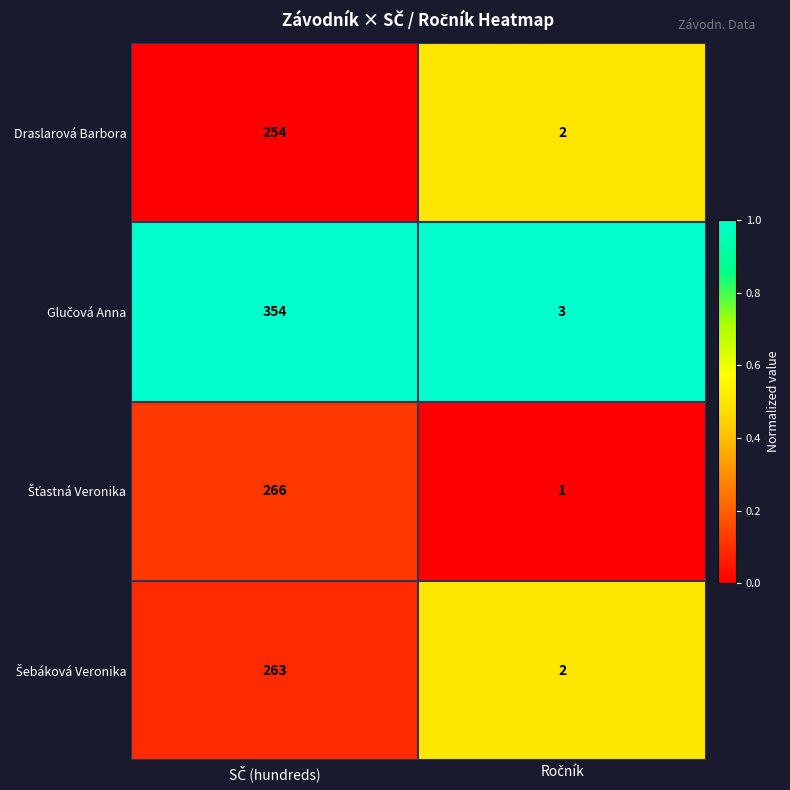

What is the maximum value shown in the chart?

354